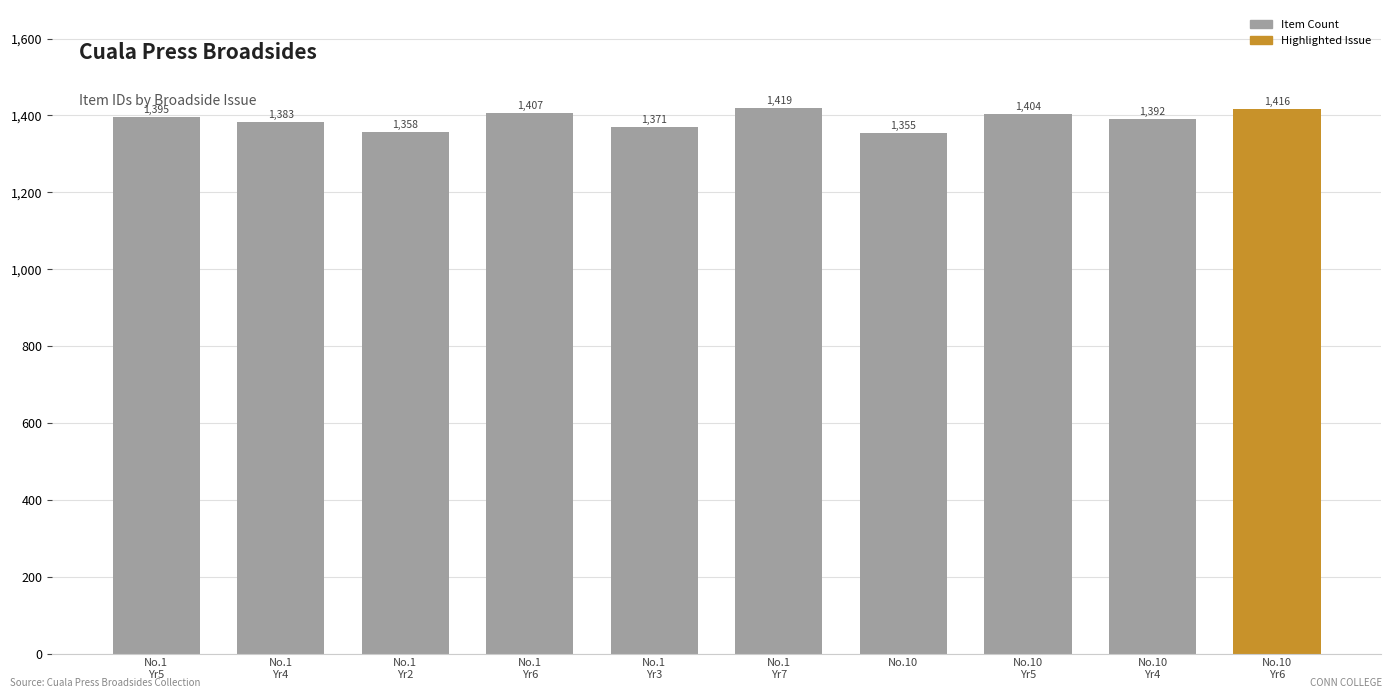

Are the bars grouped side by side (vs. stacked)?

No